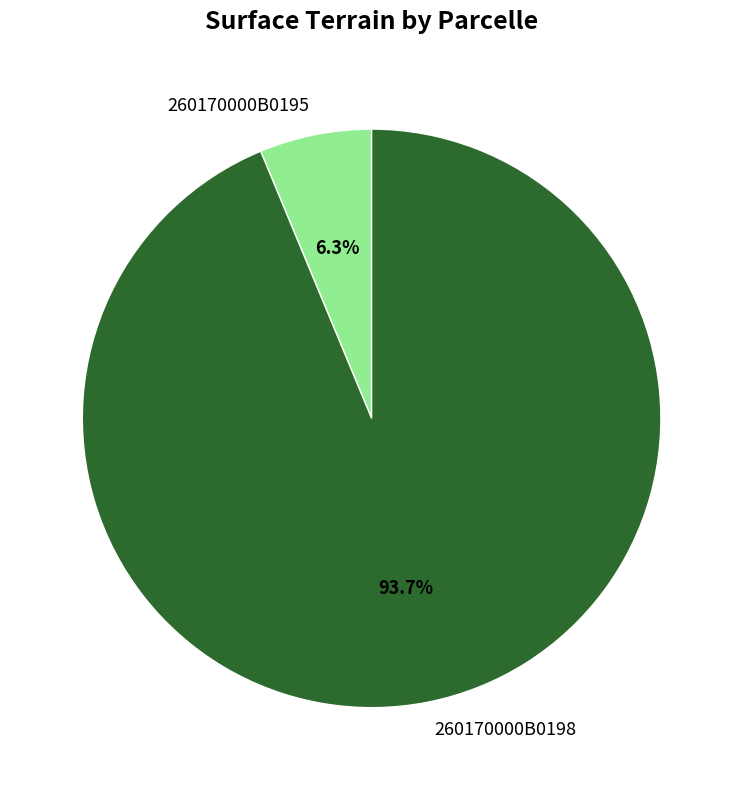

How many slices are in this pie chart?

2